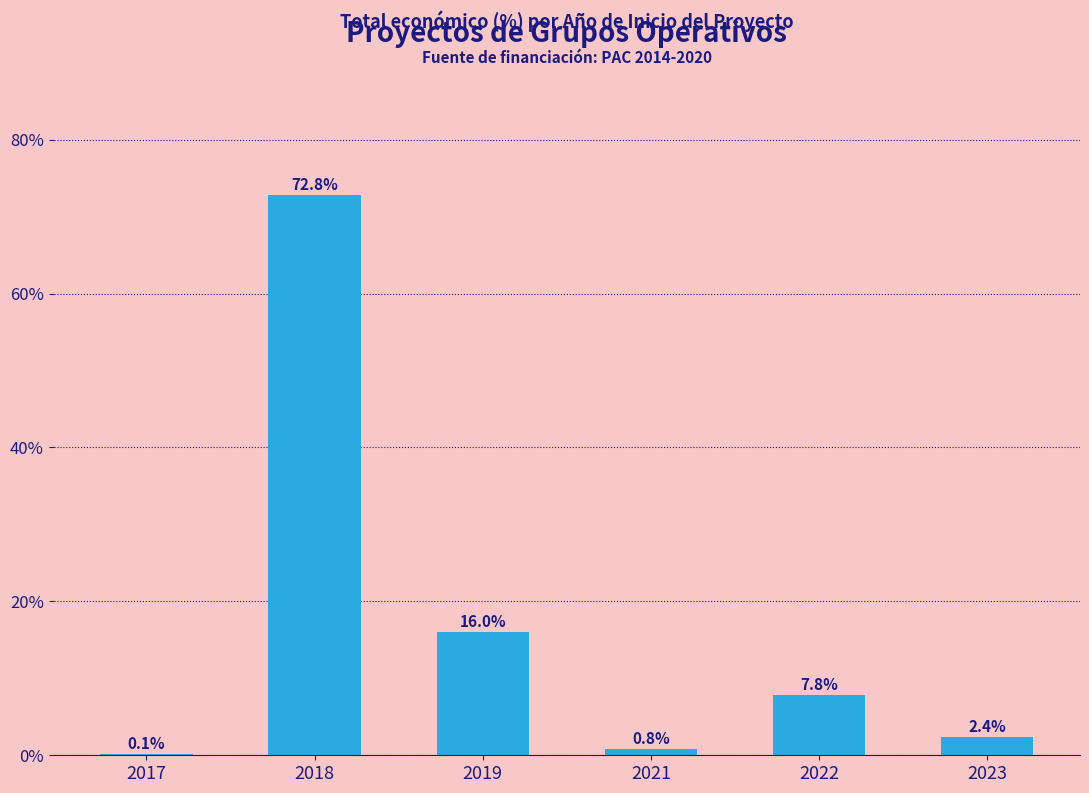

True or false: the data shows 0.1 at 2017.

True